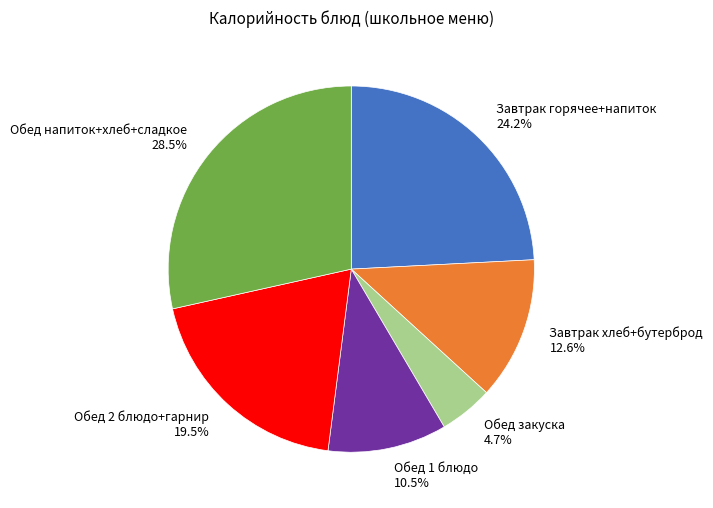

What percentage do Завтрак горячее+напиток and Обед 1 блюдо together represent?

34.7%